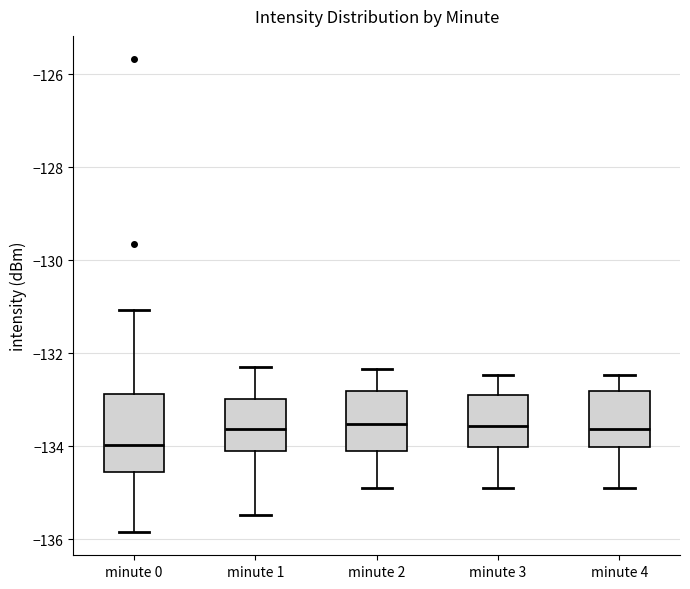

Reading left to right, transcribe this box plot: for each box, give where its median line is, the range the box spans, and where its two whiskers end, as read against the y-axis. The values are not printed on the chart, so give them approximately, as read against the axis.

minute 0: median -134.0, box -134.6 to -132.8, whiskers -135.8 to -131.0
minute 1: median -133.6, box -134.2 to -133.0, whiskers -135.4 to -132.2
minute 2: median -133.6, box -134.0 to -132.8, whiskers -134.8 to -132.4
minute 3: median -133.6, box -134.0 to -133.0, whiskers -134.8 to -132.4
minute 4: median -133.6, box -134.0 to -132.8, whiskers -134.8 to -132.4